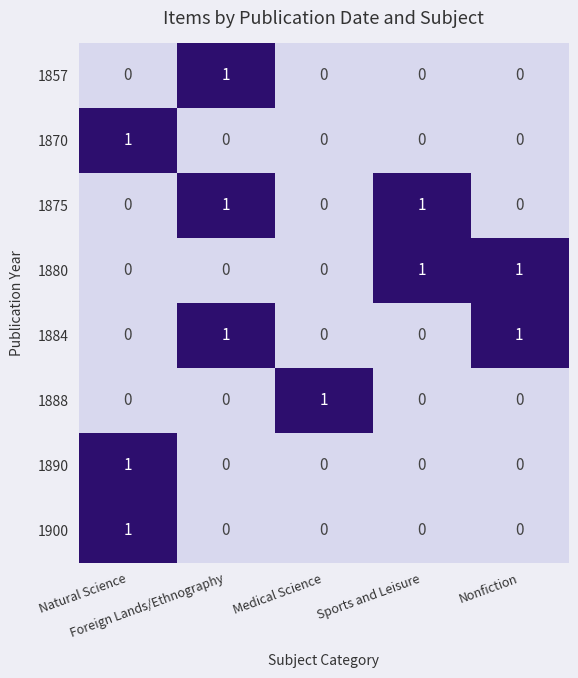

How many 1870 values are between 0 and 1?

5